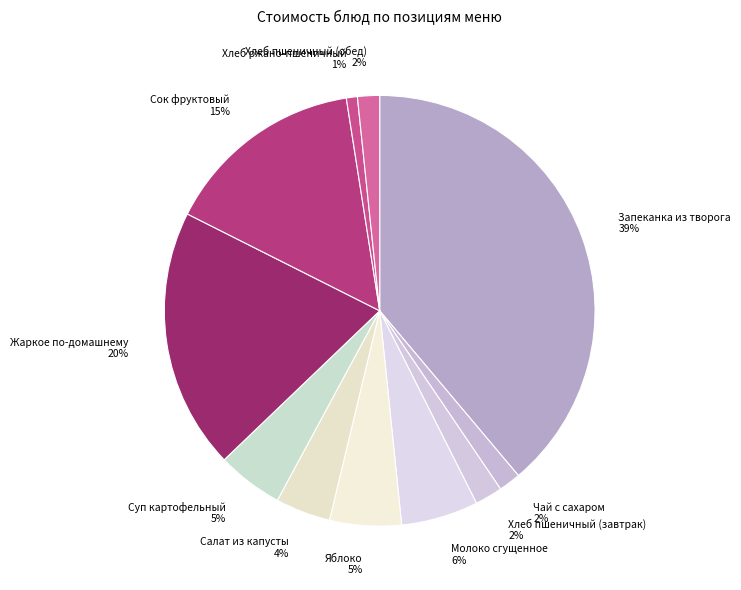

To the nearest percent, what portion does Молоко сгущенное represent?

6%